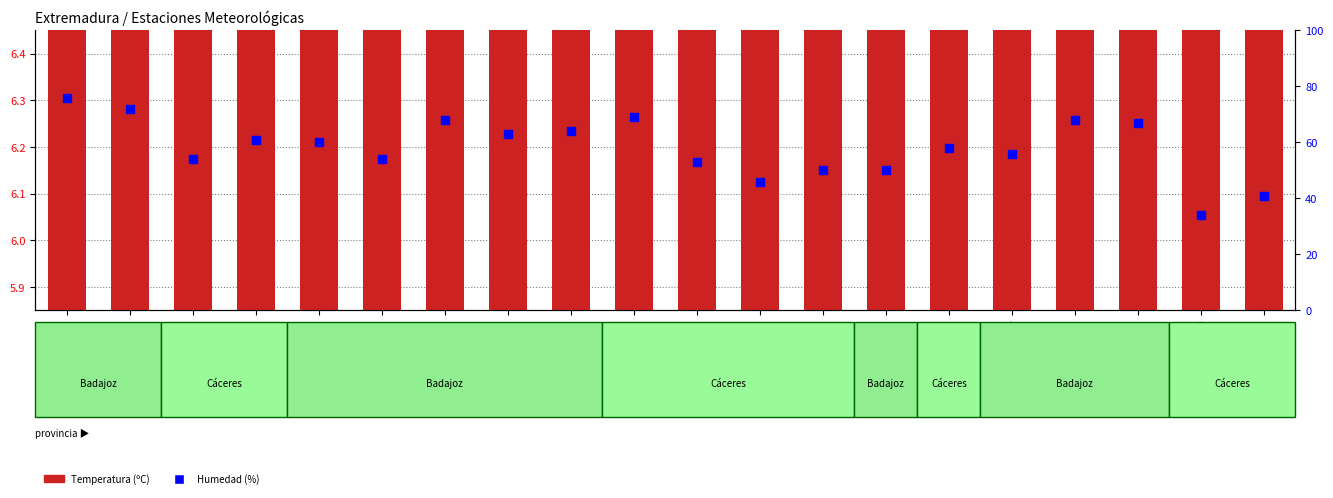

Which series has the largest total across all categories?

Humedad (%)